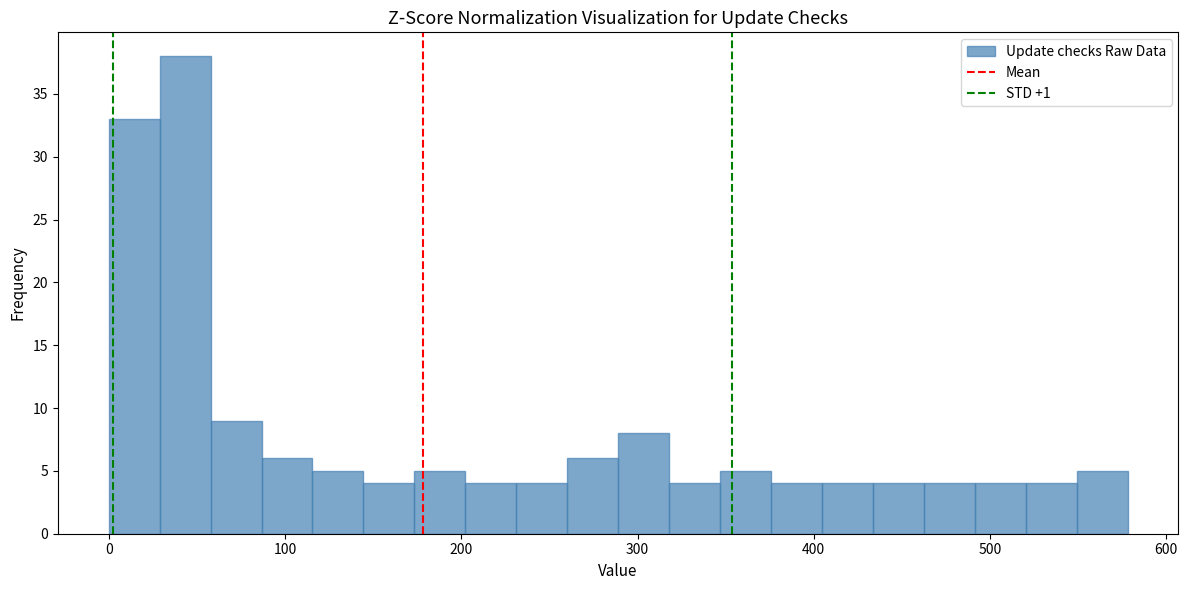

Read against the x-axis, roughly where is the centre of the tallest bar?

40